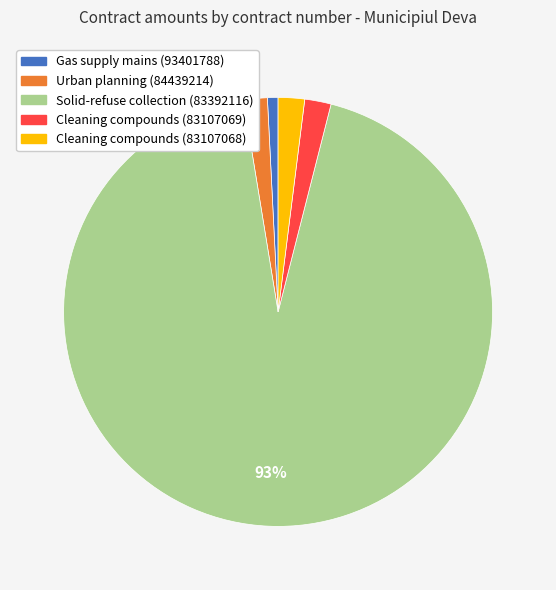

Is there a majority slice in this chart?

Yes